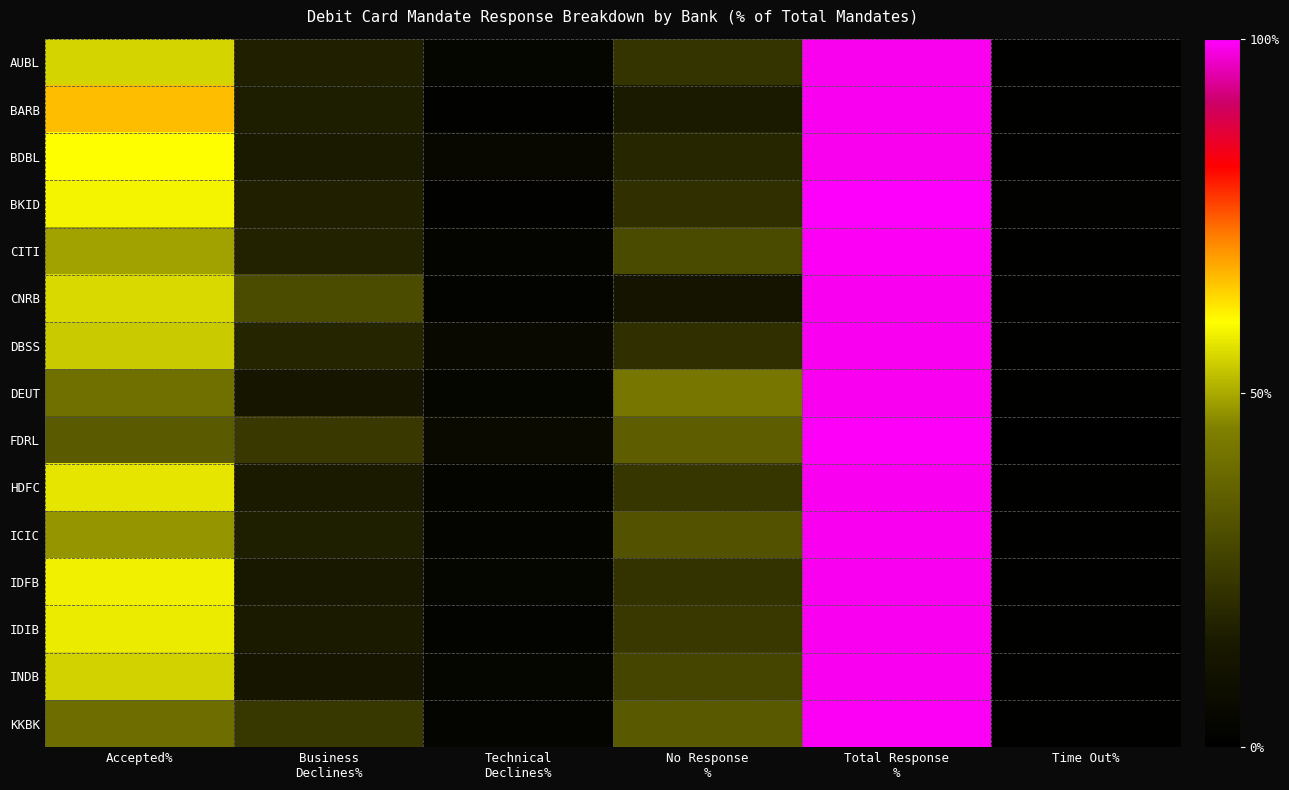

Which label corresponds to the smallest value in the chart?

Time Out%